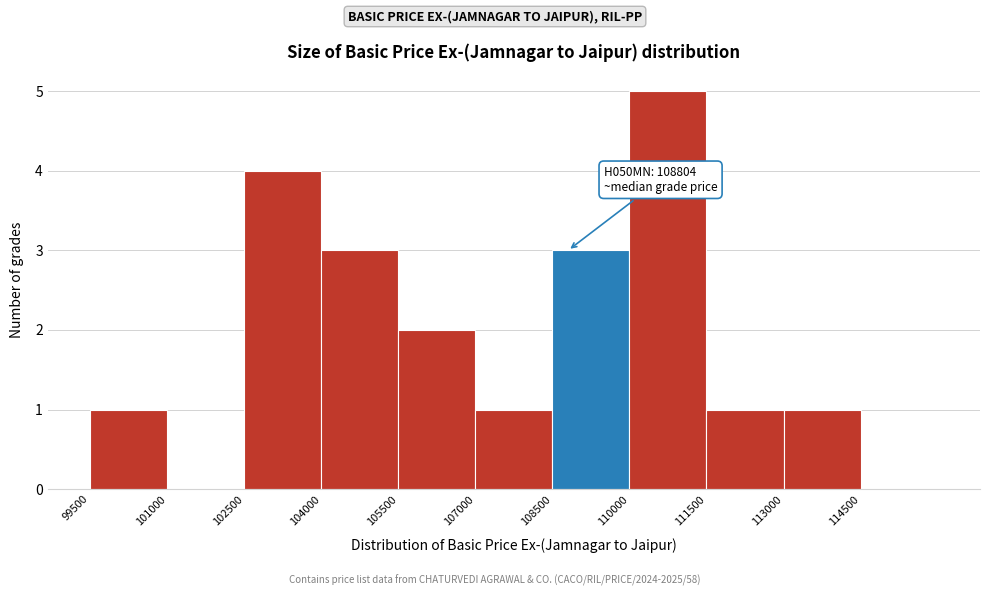

Over which range of the x-axis is the bar tallest?

110000 to 111500